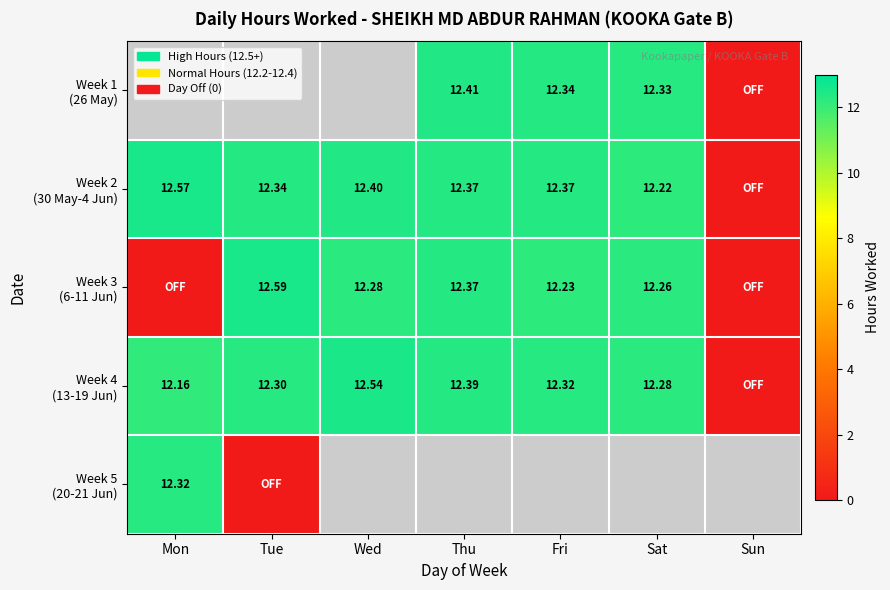

How many series are shown in this chart?

5